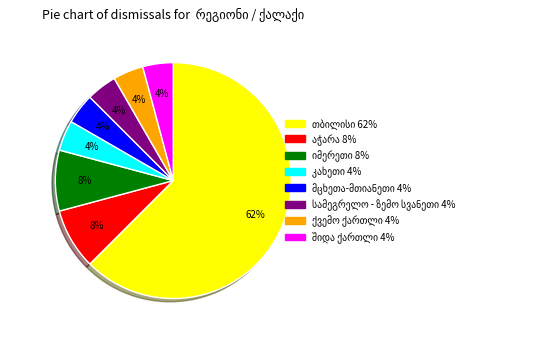

Is there a majority slice in this chart?

Yes